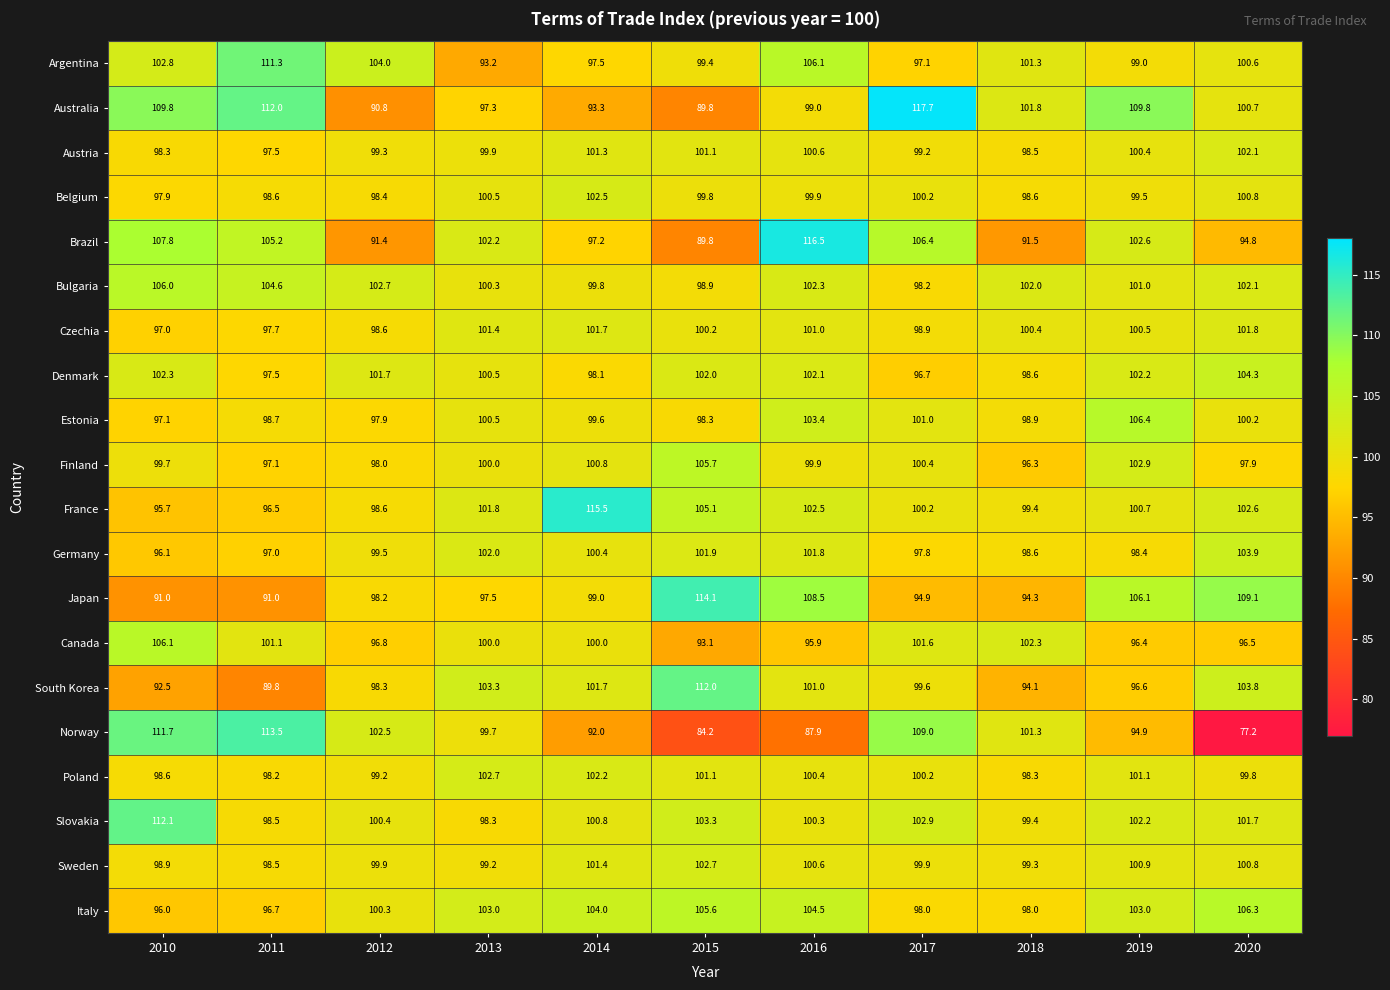

Where does the Bulgaria series first go above 102?

2010